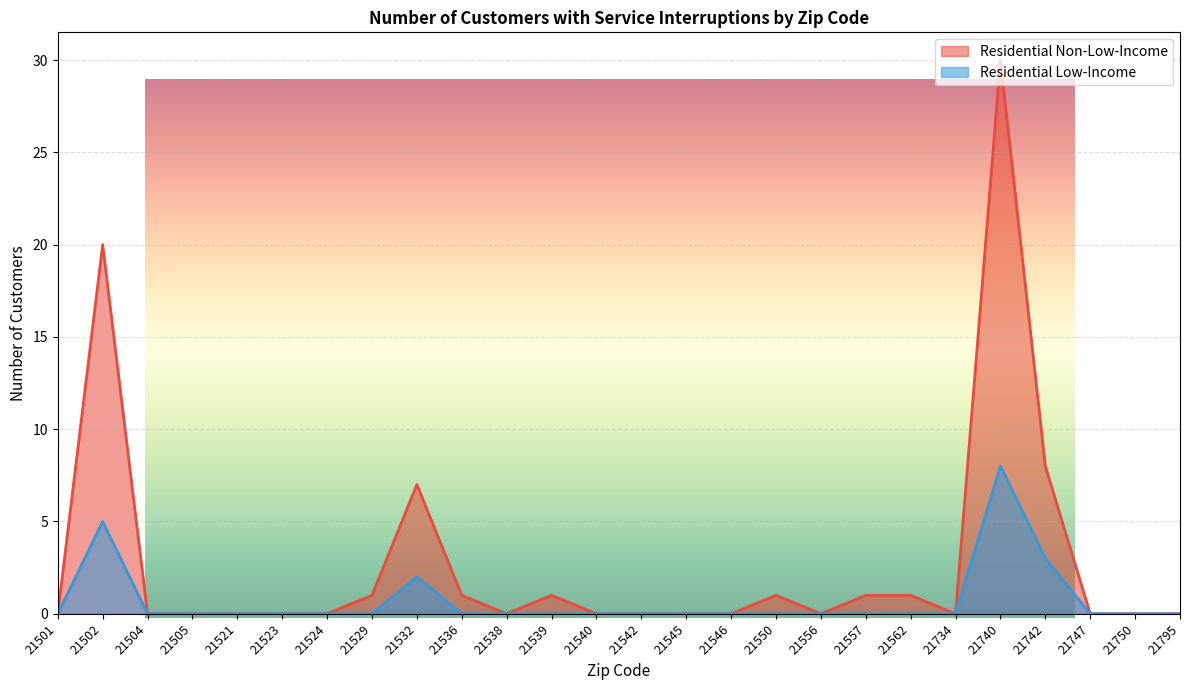

True or false: Residential Low-Income has a value of 0 at 21521.

True